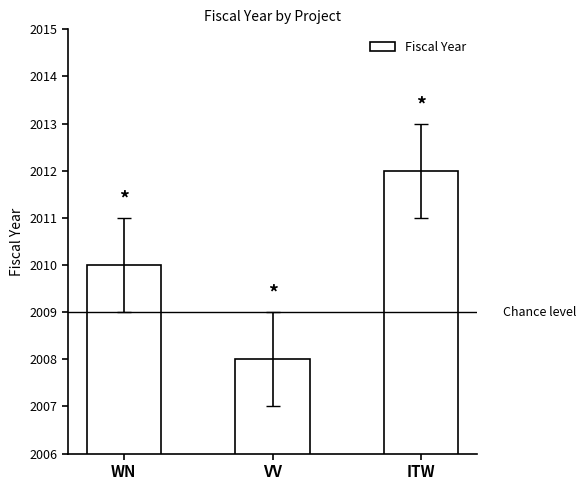

How many data points are less than 2010?

1